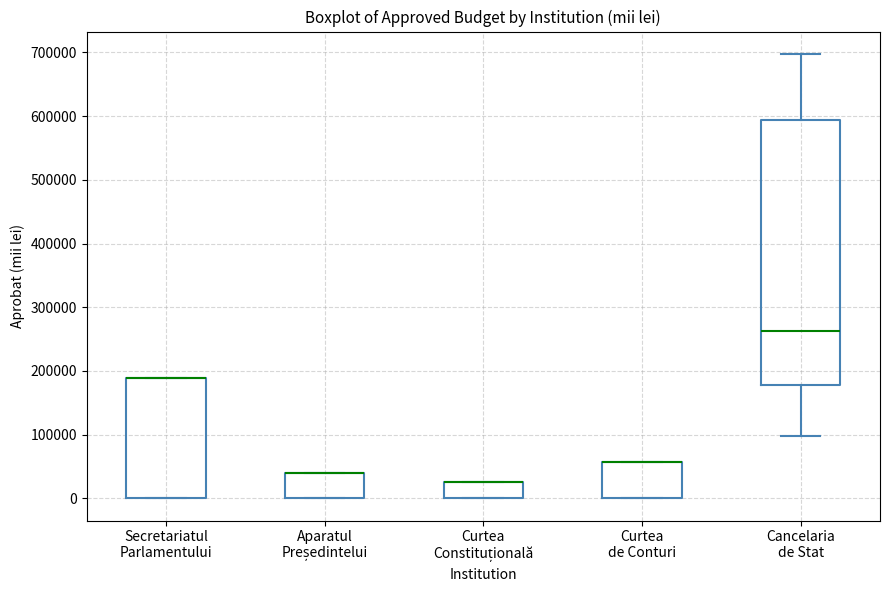

Where is the lower edge of the box for Curtea Constituțională on the y-axis? The values are not printed on the chart, so give them approximately, as read against the axis.

0